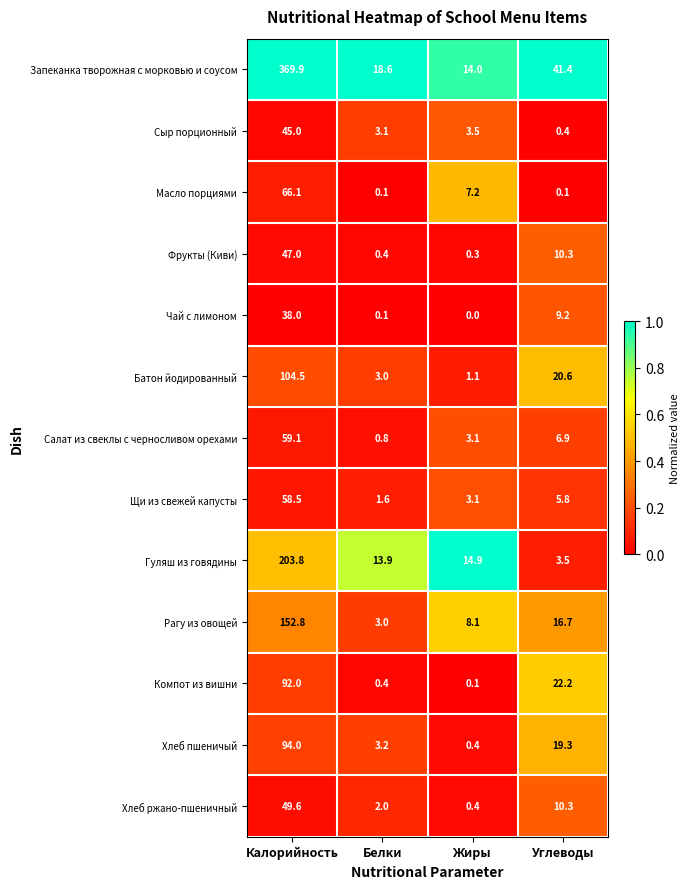

List the labels in order of Сыр порционный value, largest first.

Калорийность, Жиры, Белки, Углеводы